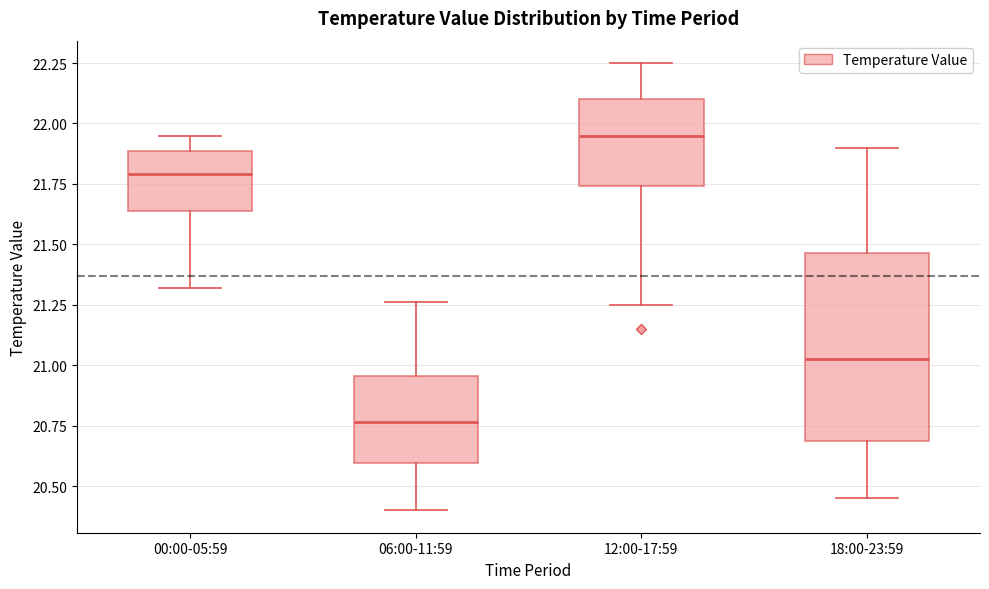

Comparing the boxes themselves (not the whiskers), which one is the tallest?

18:00-23:59